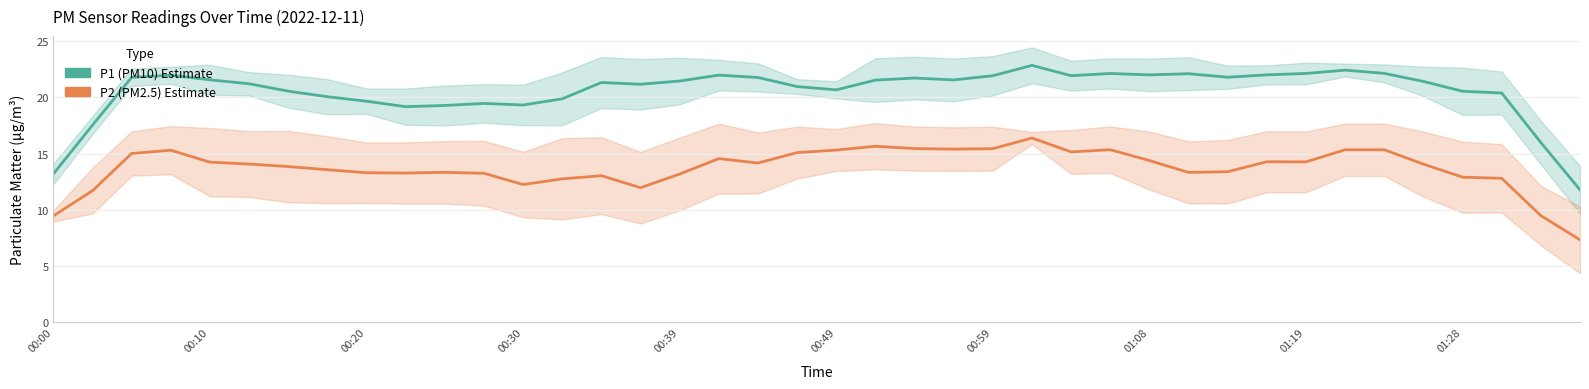

True or false: P2 (PM2.5) and P1 (PM10) intersect in this chart.

False